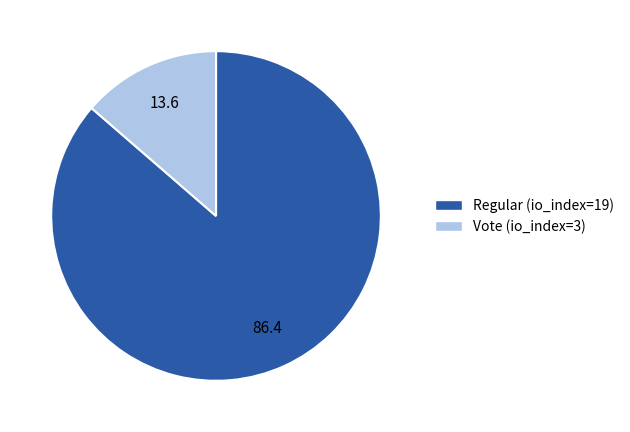

The Vote (io_index=3) slice represents 14% of the pie. True or false?

True